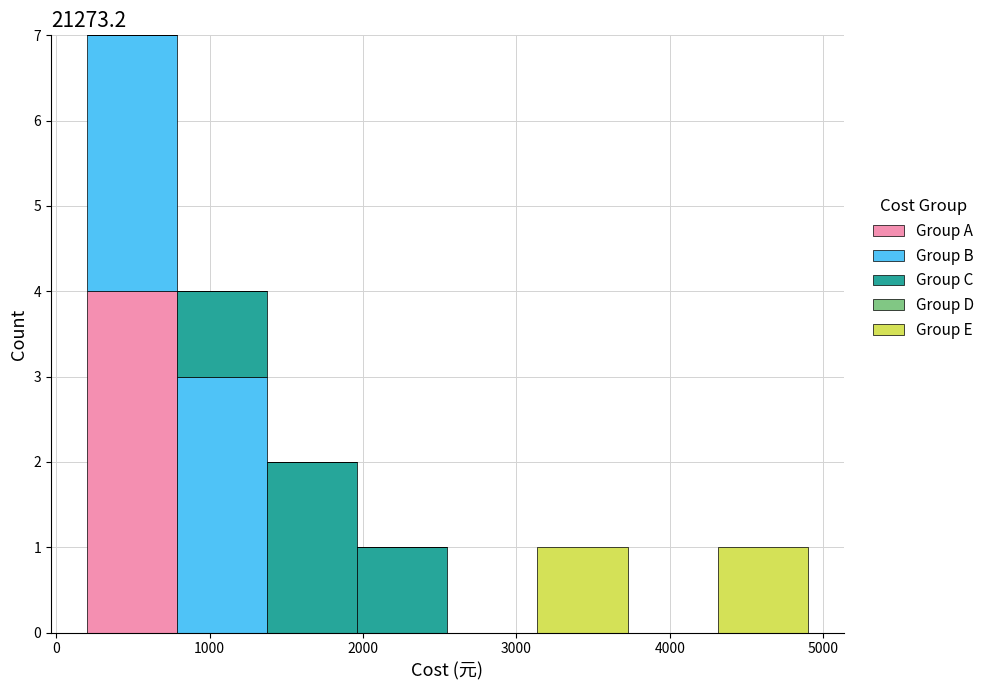

Reading left to right, list every stacked bar in this chart as the range it spans on the x-axis followed by its total height. Neither the bar edges nor the heights are printed on the chart, so give them approximately, as read against the axes.

200 to 800: 7
800 to 1400: 4
1400 to 2000: 2
2000 to 2600: 1
2600 to 3100: 0
3100 to 3700: 1
3700 to 4300: 0
4300 to 4900: 1